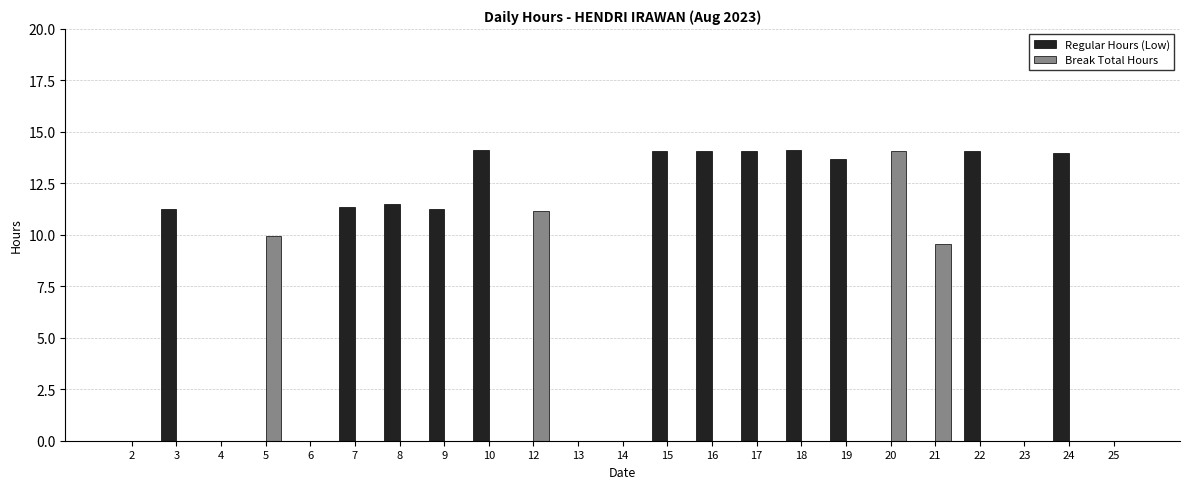

How many groups of bars are there?

23